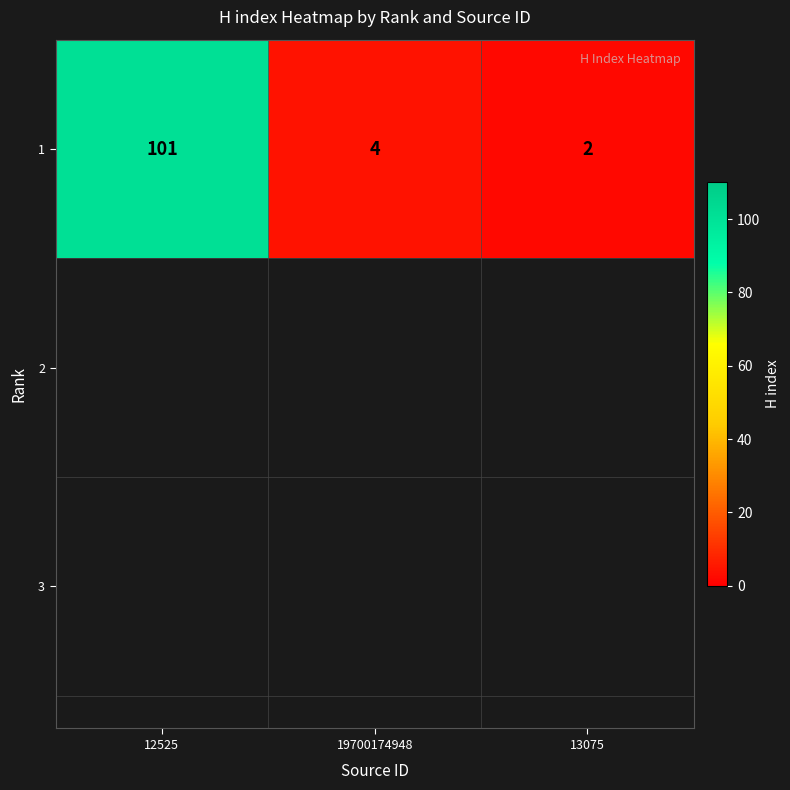

Rank the categories by value from highest to lowest.

12525, 19700174948, 13075